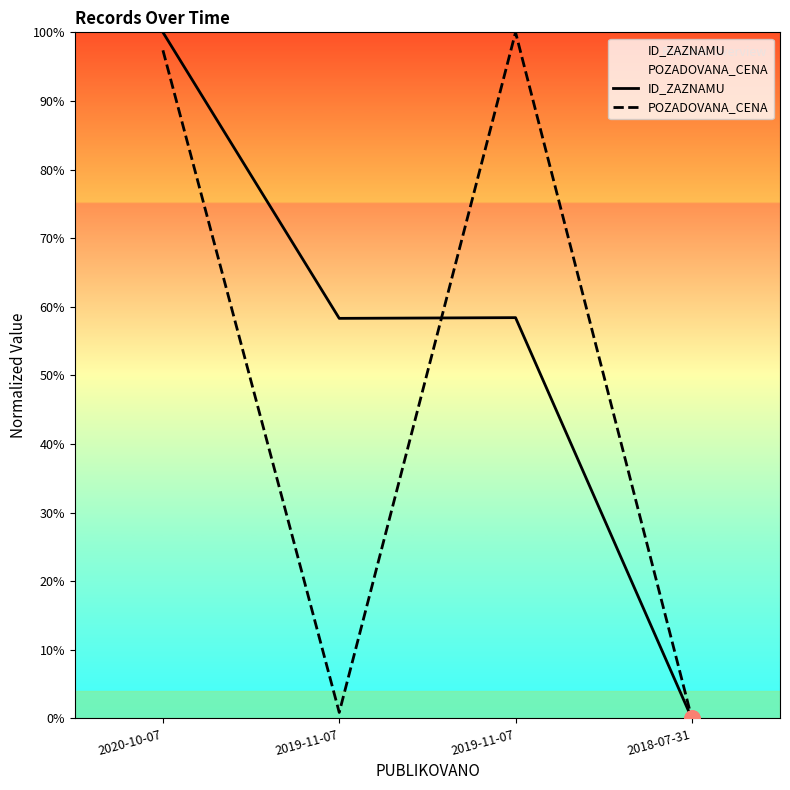

Which series has the largest Y range (max minus min)?

ID_ZAZNAMU